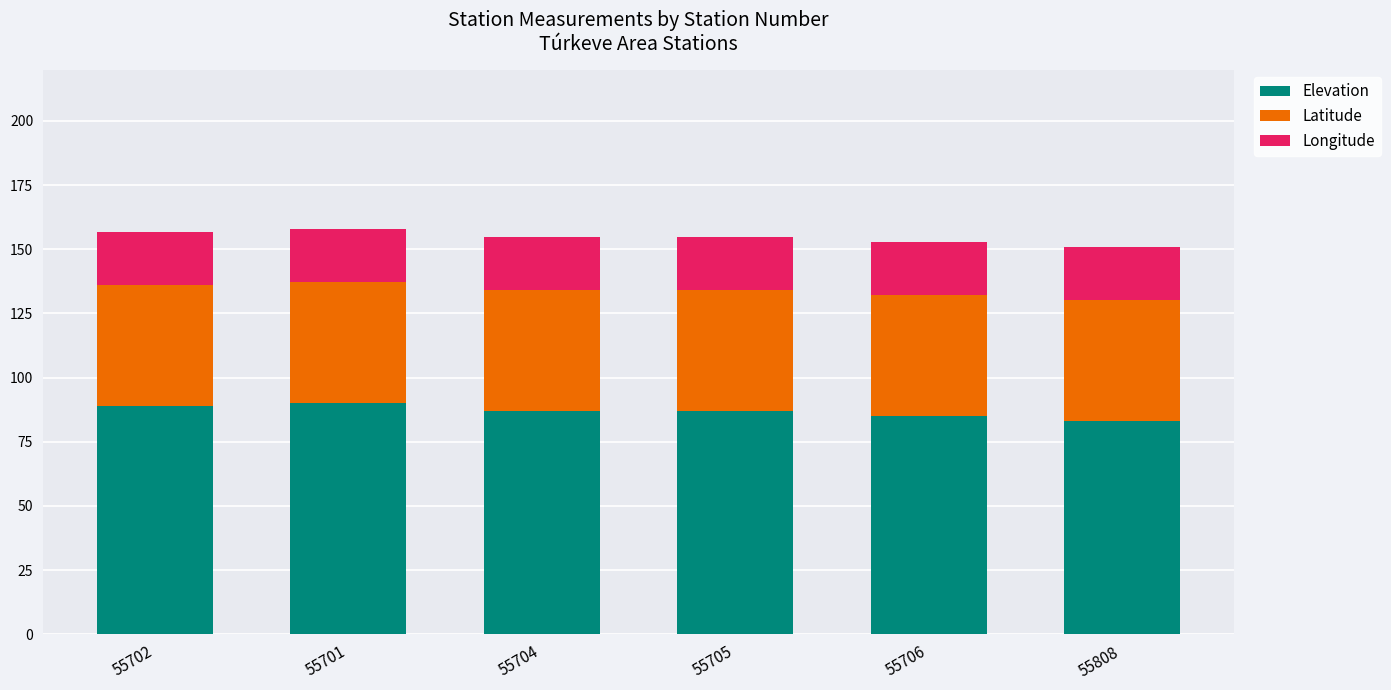

What is the maximum value for Elevation?

90.0